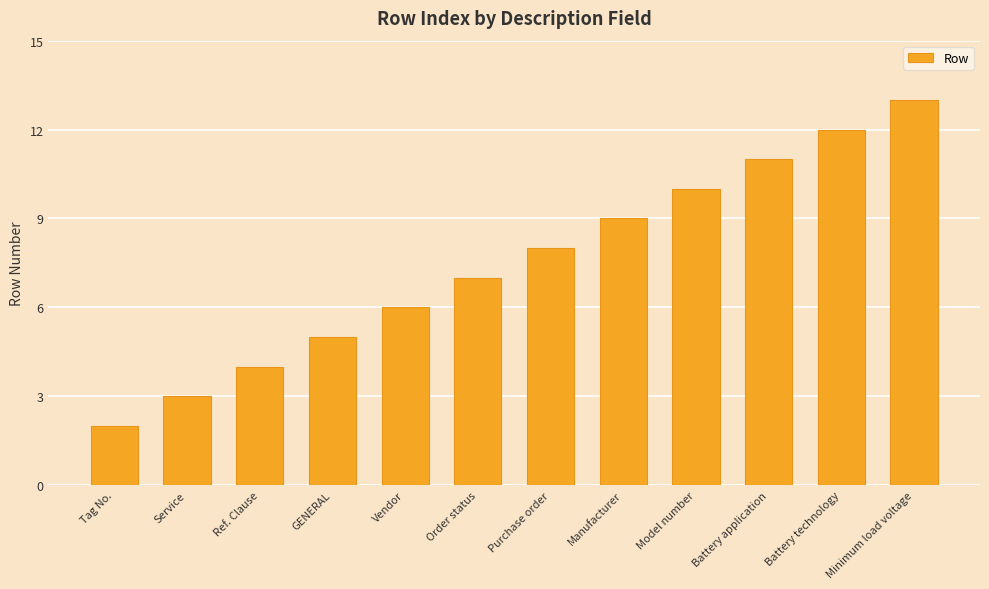

What is the label of the 10th bar from the right?

Ref. Clause